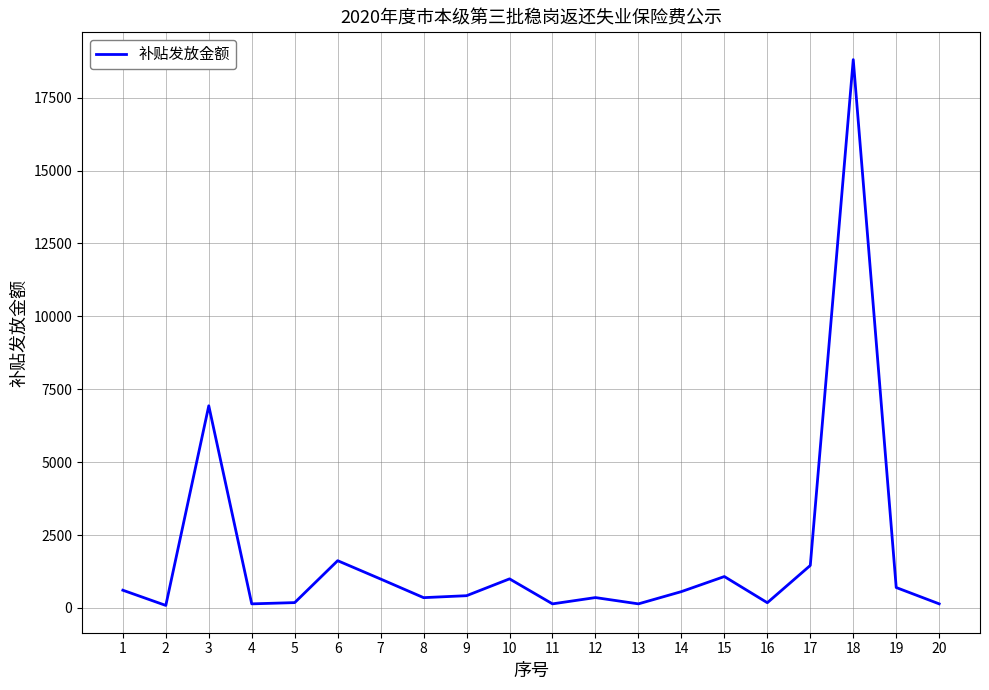

What is the difference between the maximum and minimum values?

18718.3